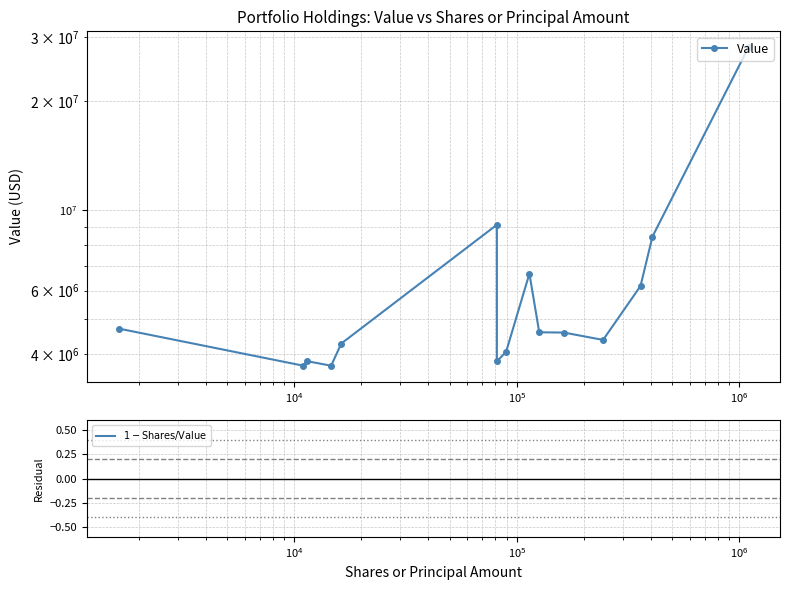

What is the average value of the Value series?

6691533.3